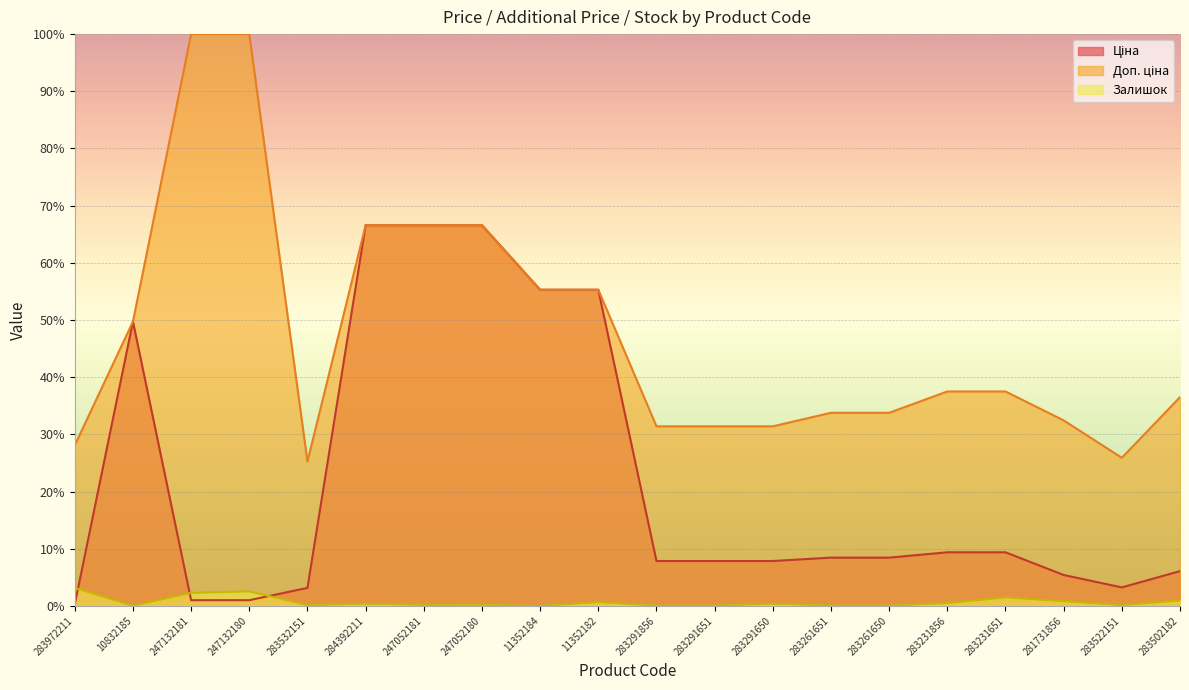

At 10832185, list the series in order from largest to smallest.

Ціна, Доп. ціна, Залишок